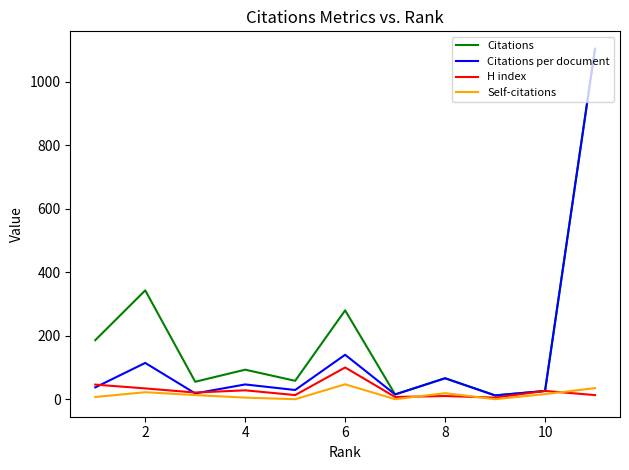

What is the highest value of the Citations per document series?

1104.0